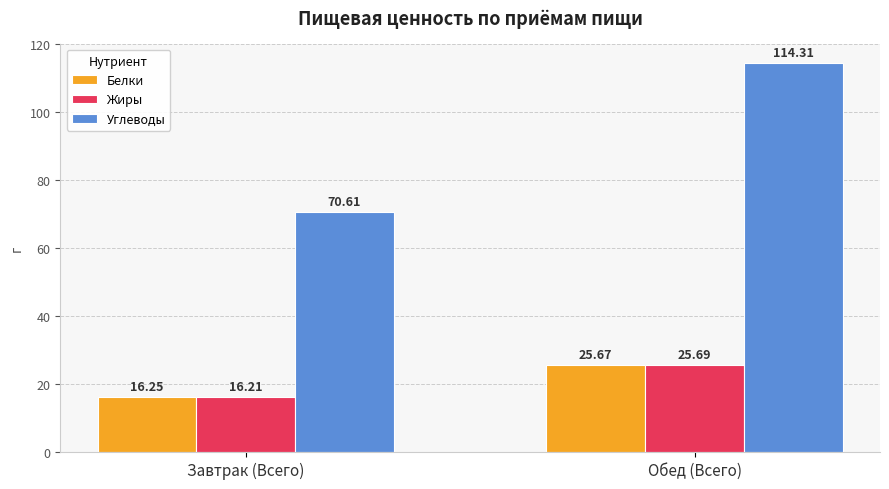

Count the number of categories in the chart.

2